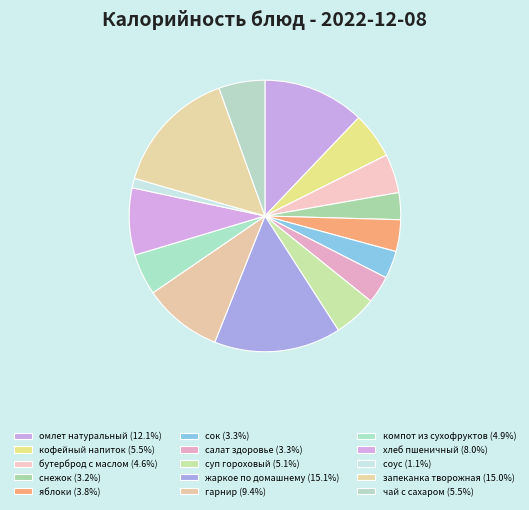

Does чай с сахаром represent more than half of the total?

No